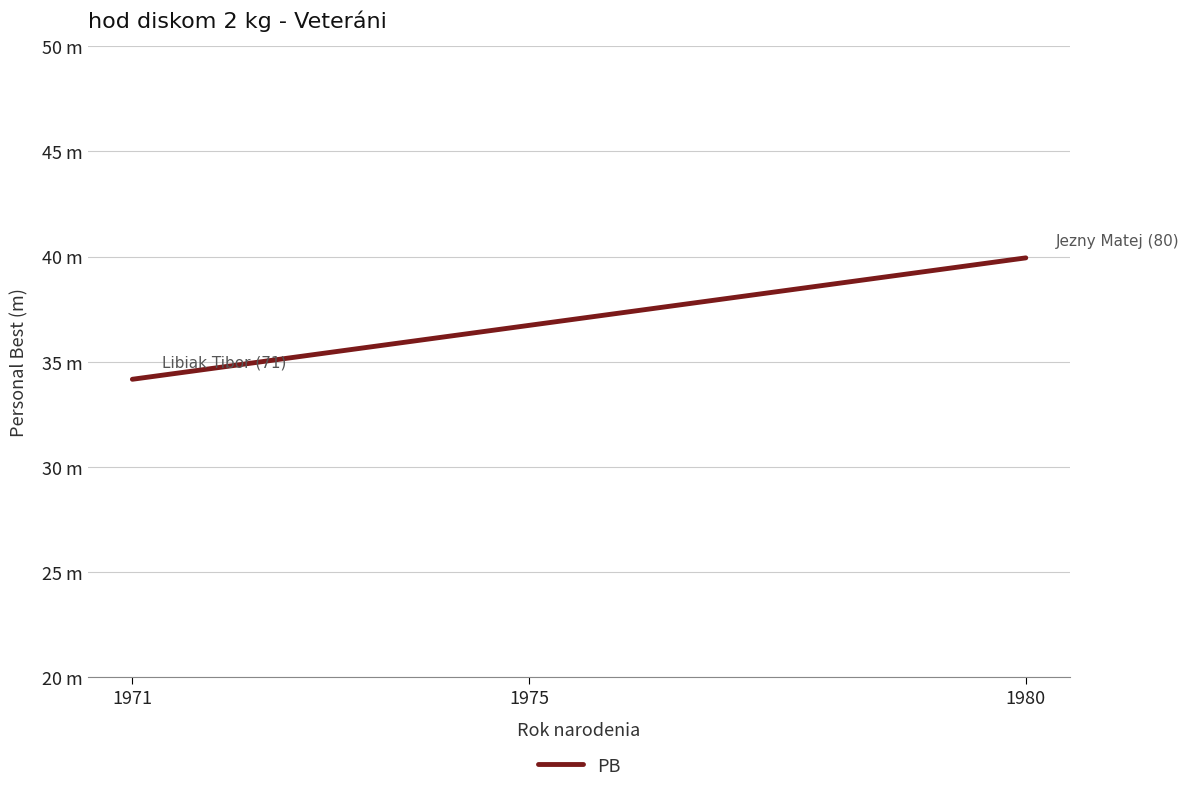

What is the value of the 2nd point from the left?

39.9